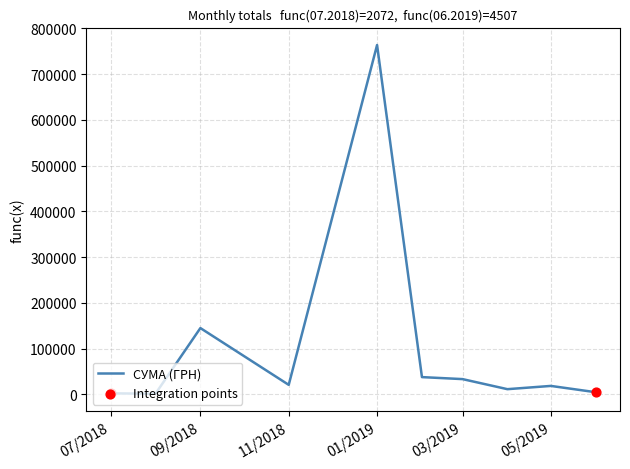

What is the difference between the maximum and minimum values?

762487.1